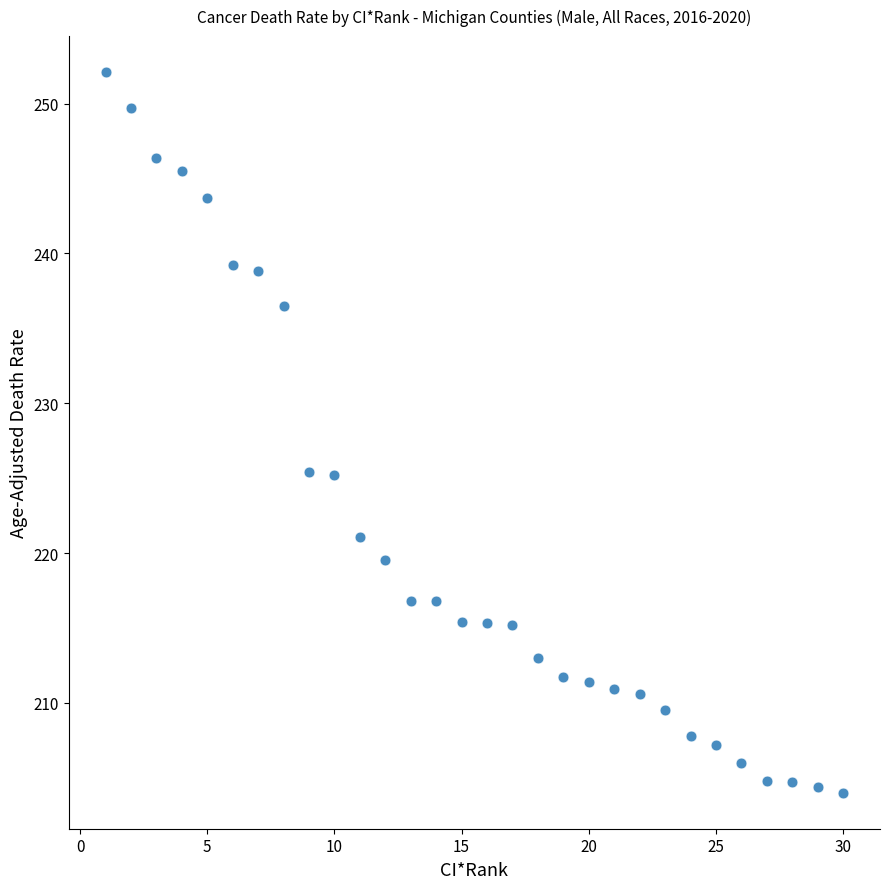

What is the range of Y values (max minus min)?

48.1